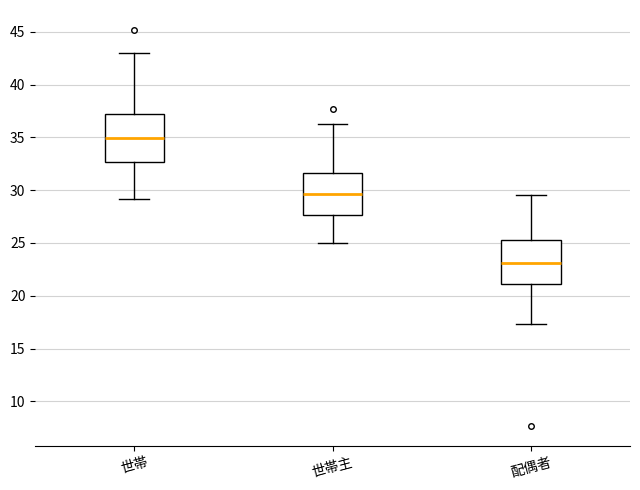

Reading left to right, transcribe this box plot: for each box, give where its median line is, the range the box spans, and where its two whiskers end, as read against the y-axis. The values are not printed on the chart, so give them approximately, as read against the axis.

世帯: median 35.0, box 32.5 to 37.0, whiskers 29.0 to 43.0
世帯主: median 29.5, box 27.5 to 31.5, whiskers 25.0 to 36.5
配偶者: median 23.0, box 21.0 to 25.5, whiskers 17.5 to 29.5